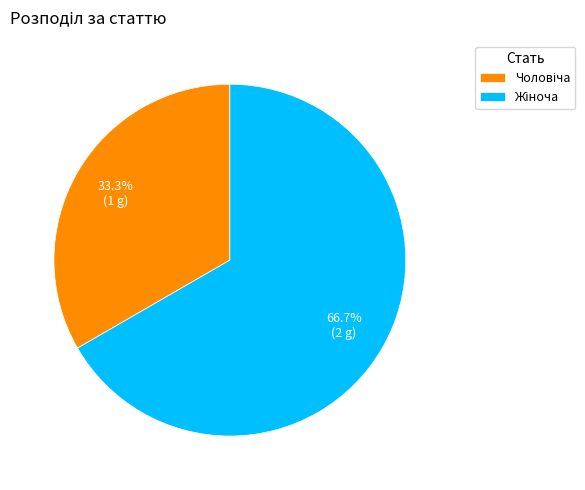

How many slices are in this pie chart?

2